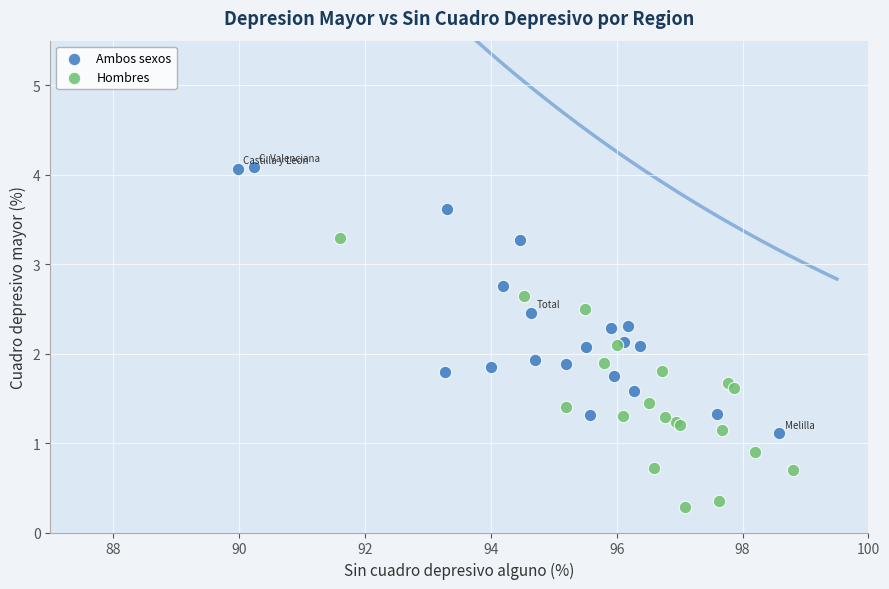

Which series reaches the maximum Y coordinate?

Ambos sexos